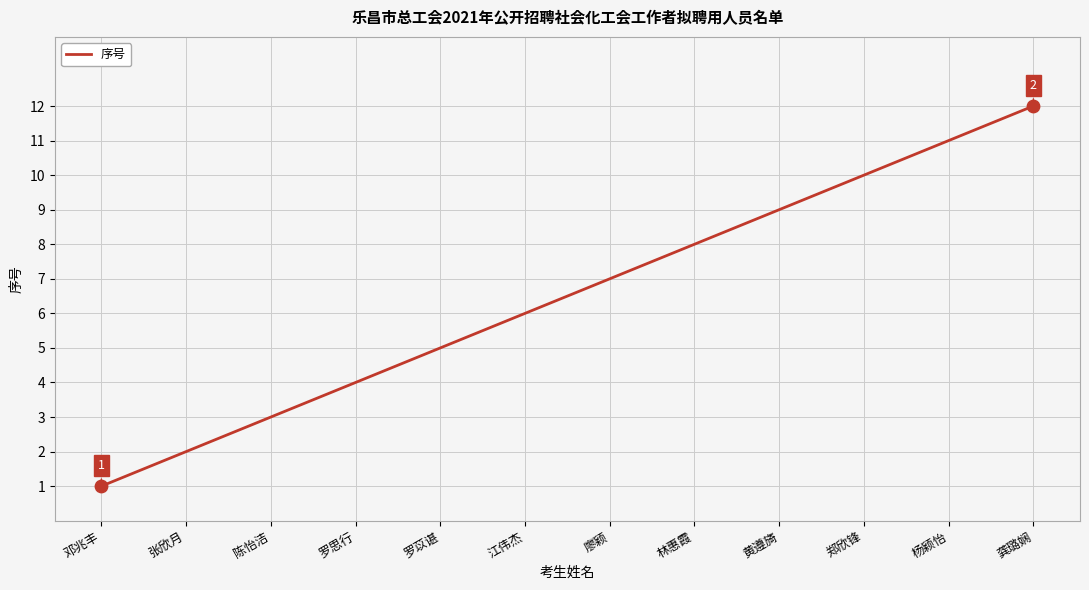

What is the ratio of the value at 黄遵旖 to the value at 邓兆丰?

9.0